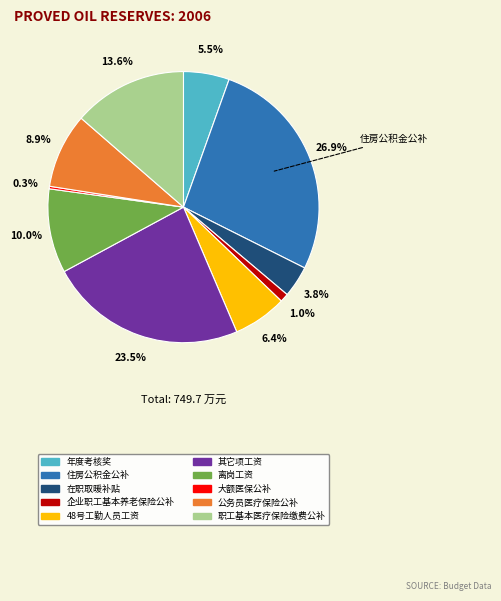

Which category has the smallest portion of the pie?

大额医保公补